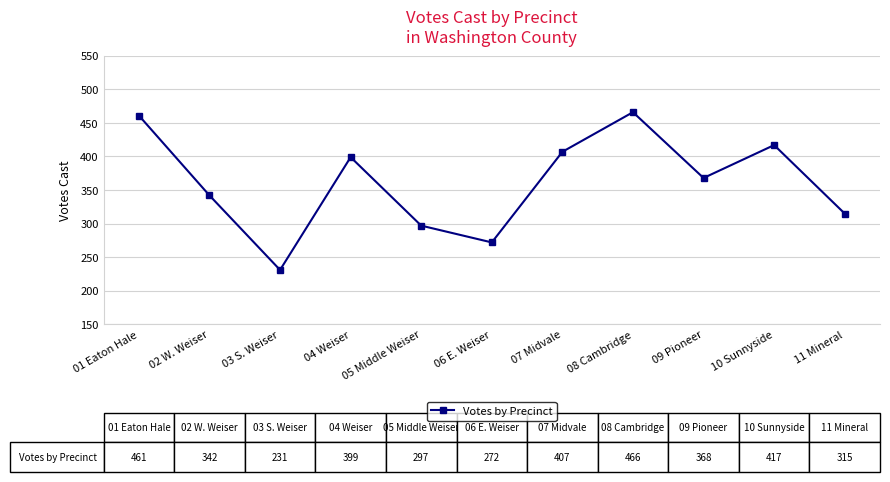

Reading right to left, transcribe all the data shown in this chart.

315	417	368	466	407	272	297	399	231	342	461